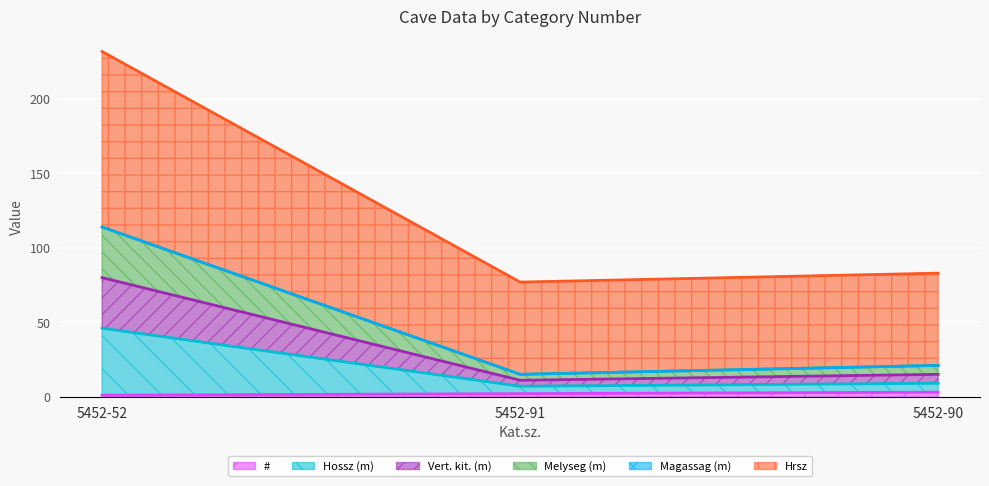

The Hrsz series shows 5 at 5452-90. True or false?

False